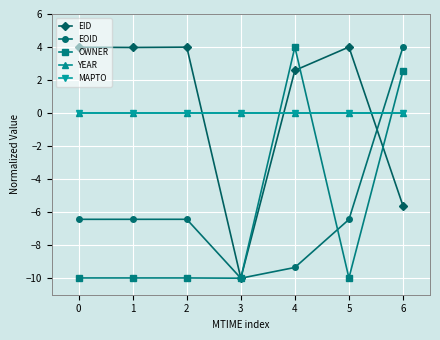

What is the difference between the maximum and minimum values in the EID series?

14.0